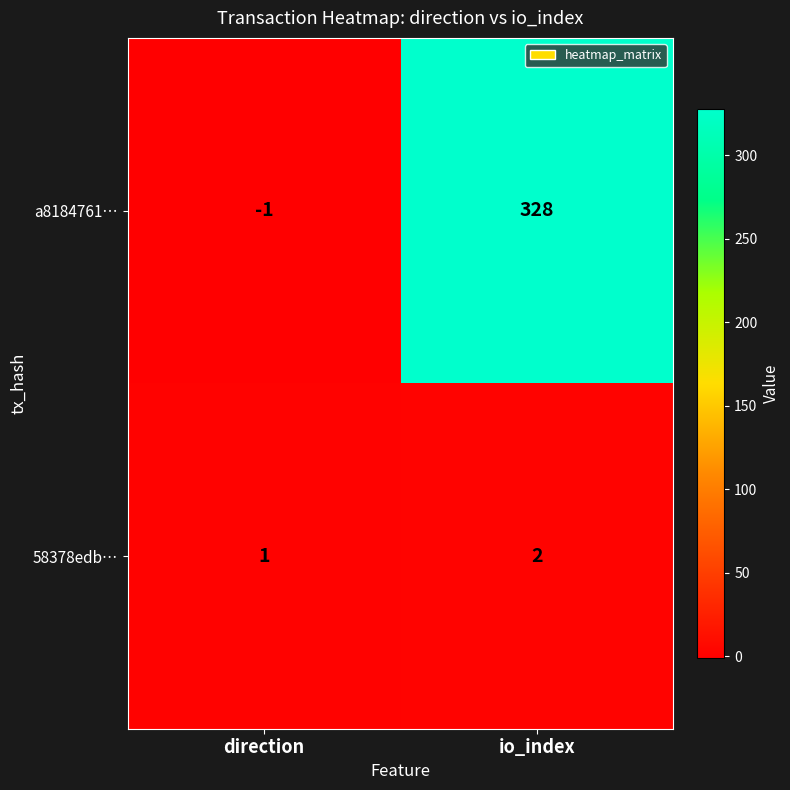

Between direction and io_index, which series saw the biggest shift?

a8184761…